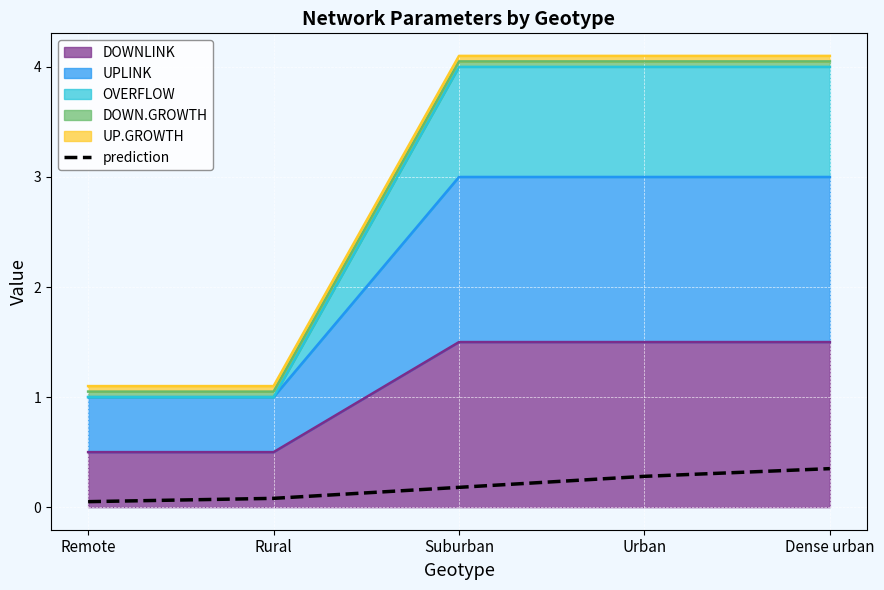

What position from the left is Urban?

4